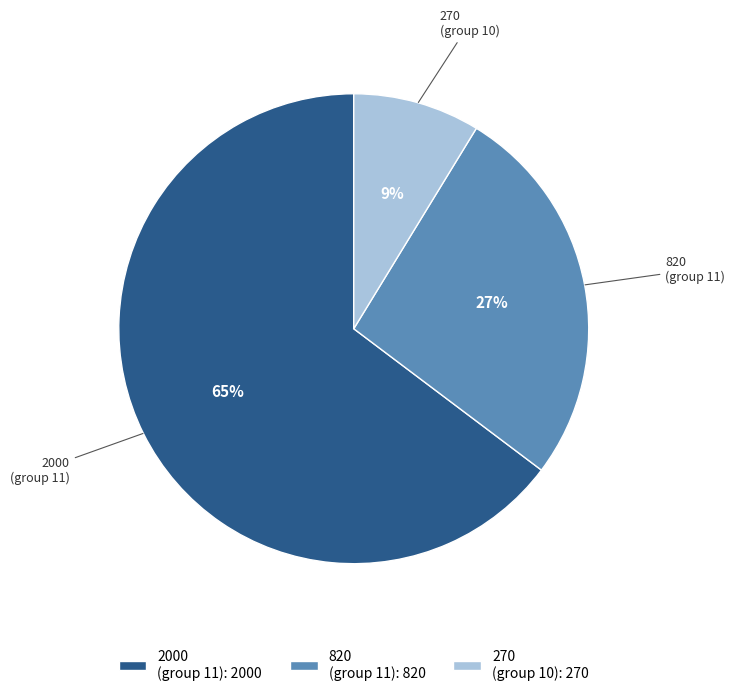

Which has a higher value, 820 (group 11): 820 or 270 (group 10): 270?

820 (group 11): 820